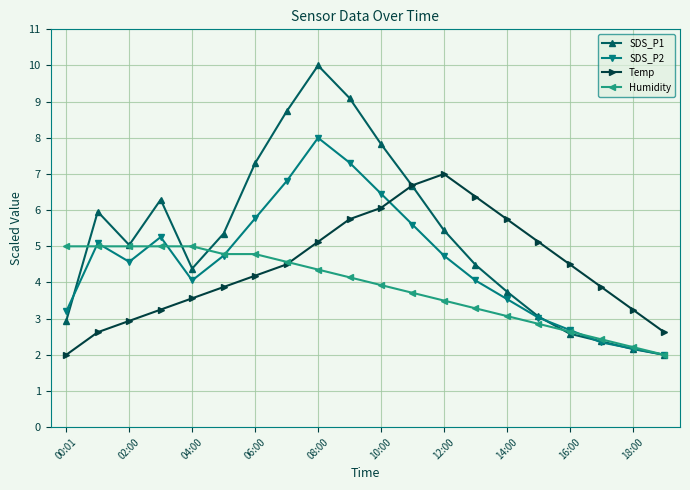

In Temp, how many points are higher than both neighbors (excluding endpoints)?

1